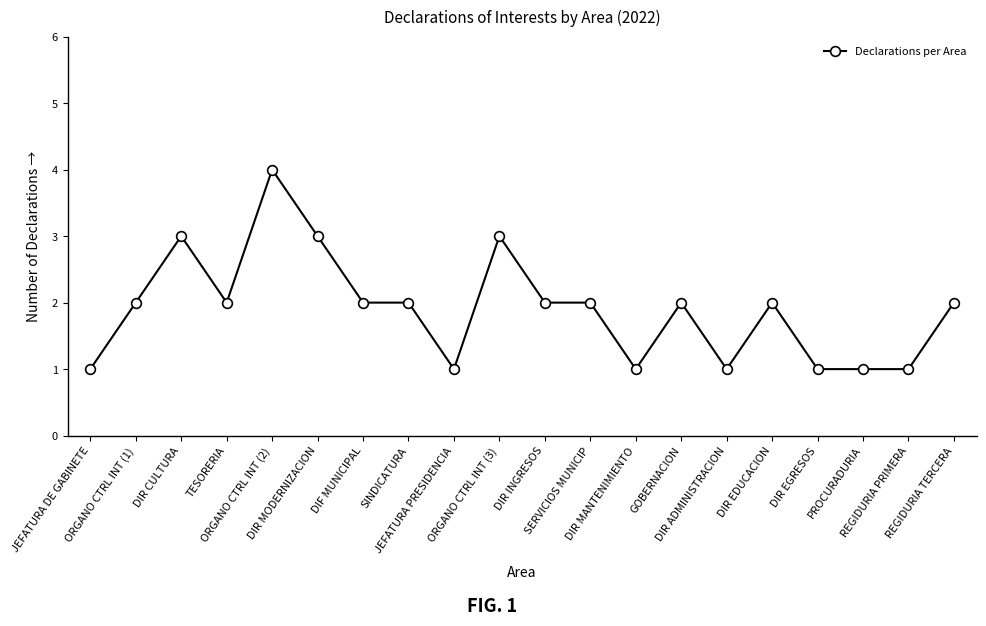

What is the average value?

2